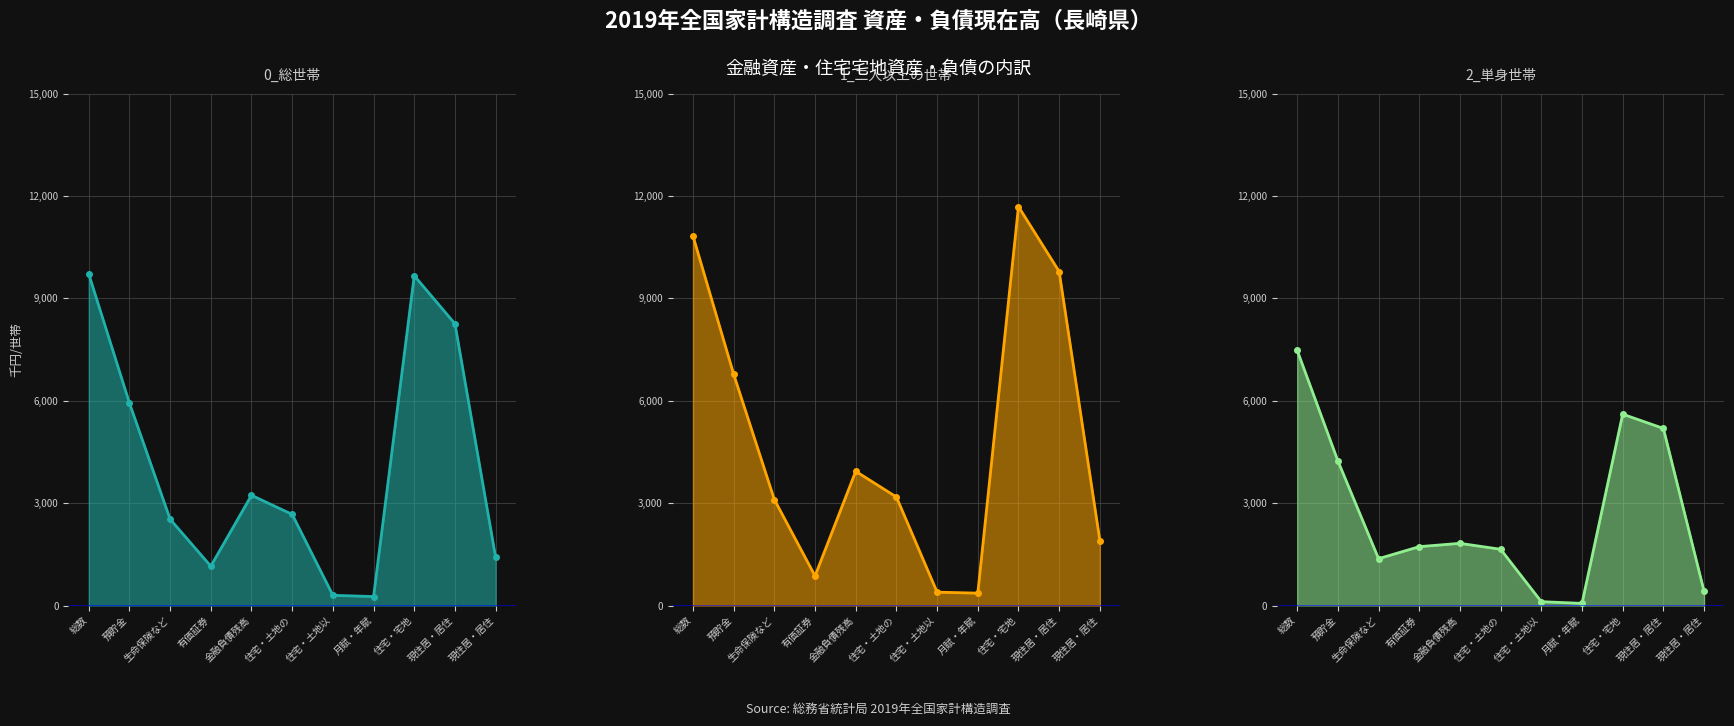

Where is 1_二人以上の世帯 nearest to the value 6024?

預貯金